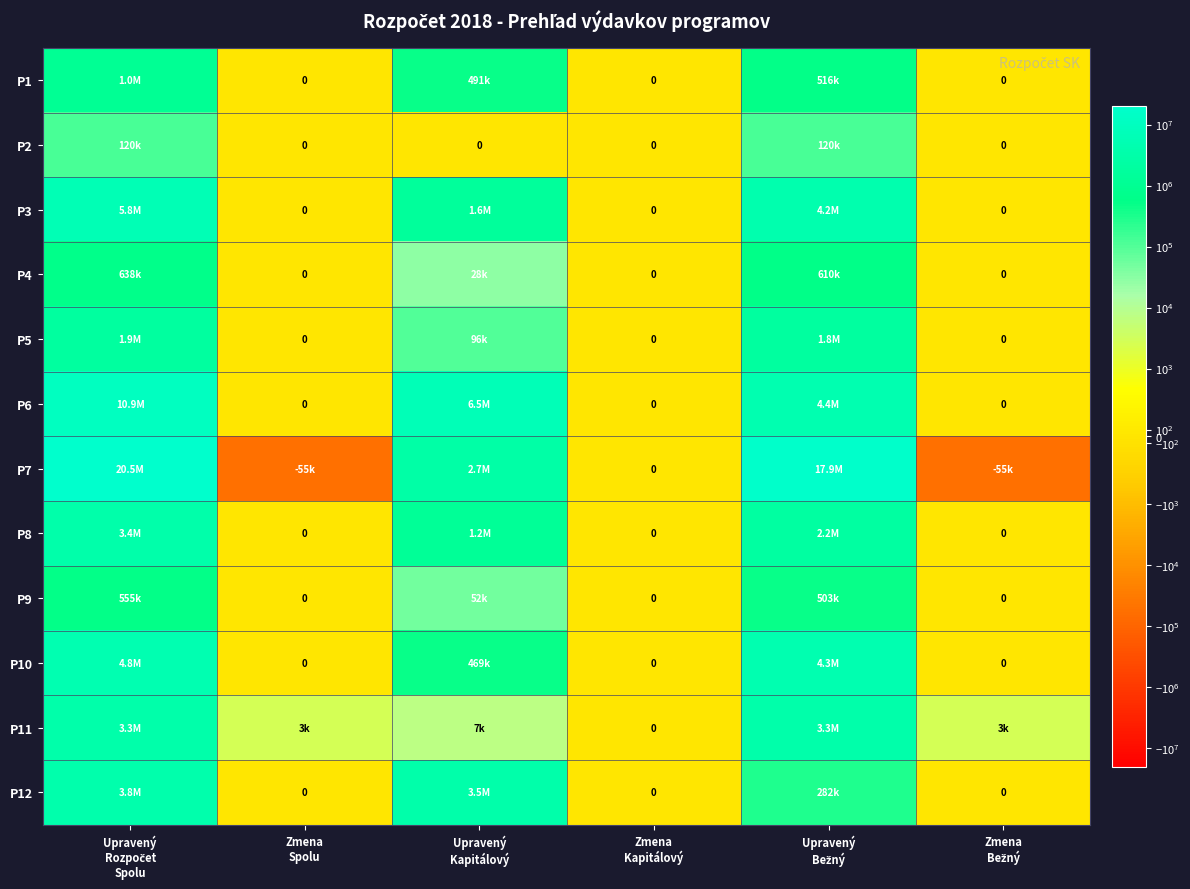

What is the highest value of the P1 series?

1007210